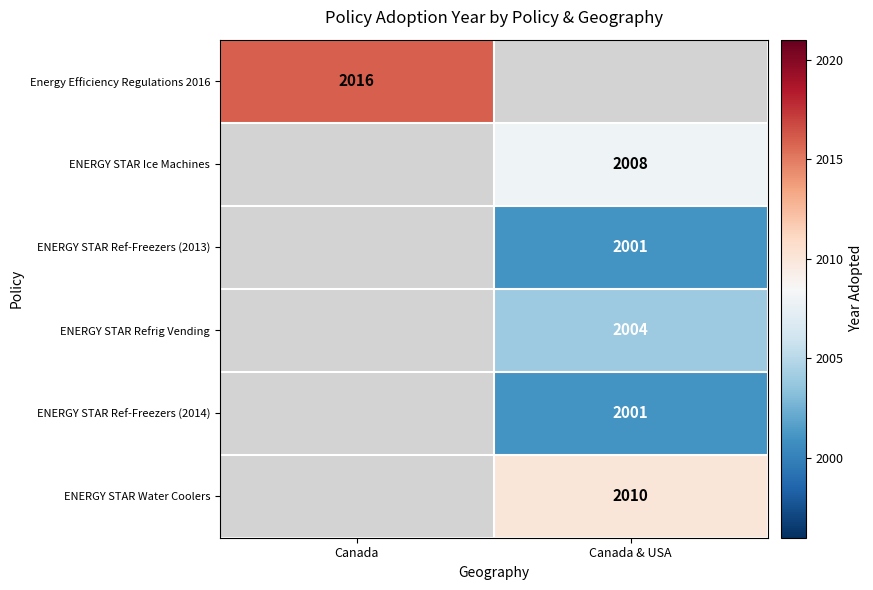

Is the value of ENERGY STAR Ref-Freezers (2014) at Canada & USA greater than the value of ENERGY STAR Refrig Vending at Canada & USA?

No